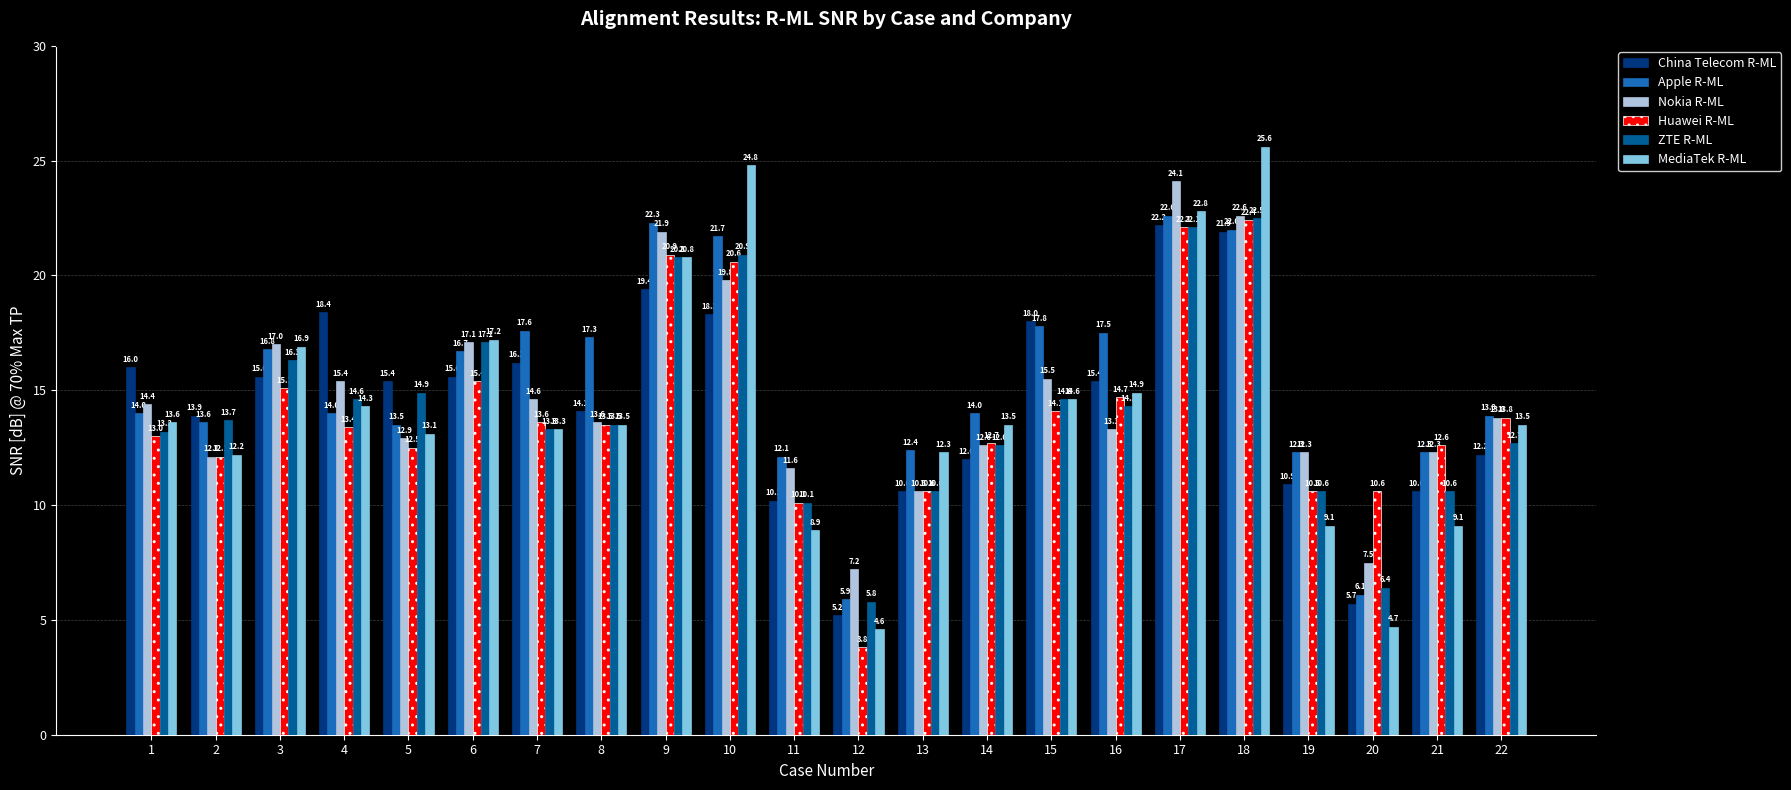

At which category is the sum across all series the highest?

18